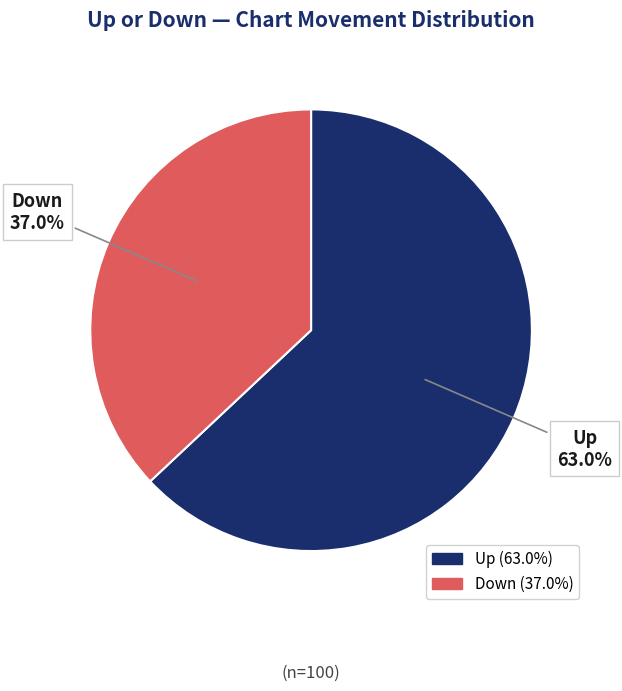

How many segments does this pie chart have?

2